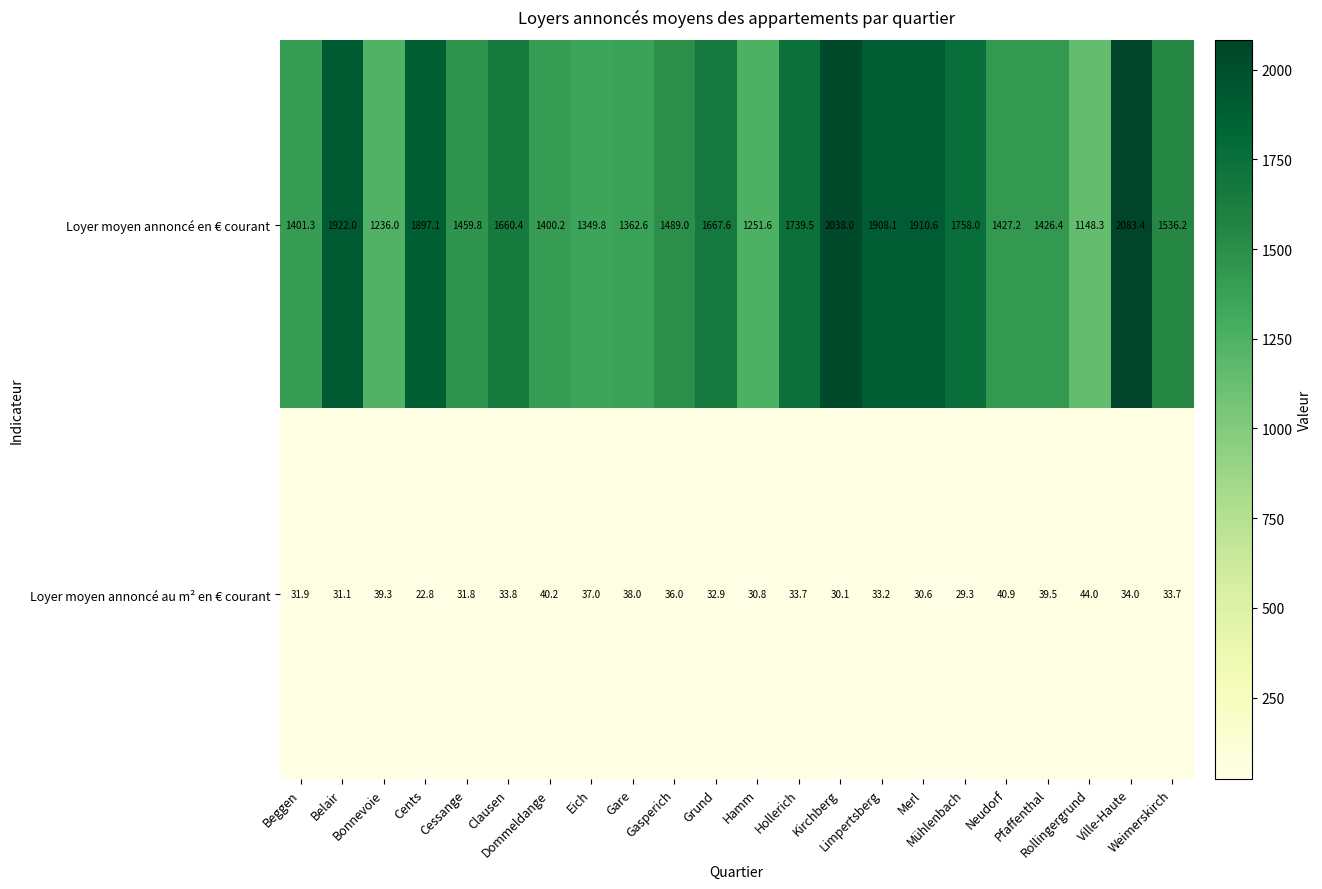

What is the greatest value displayed?

2083.4